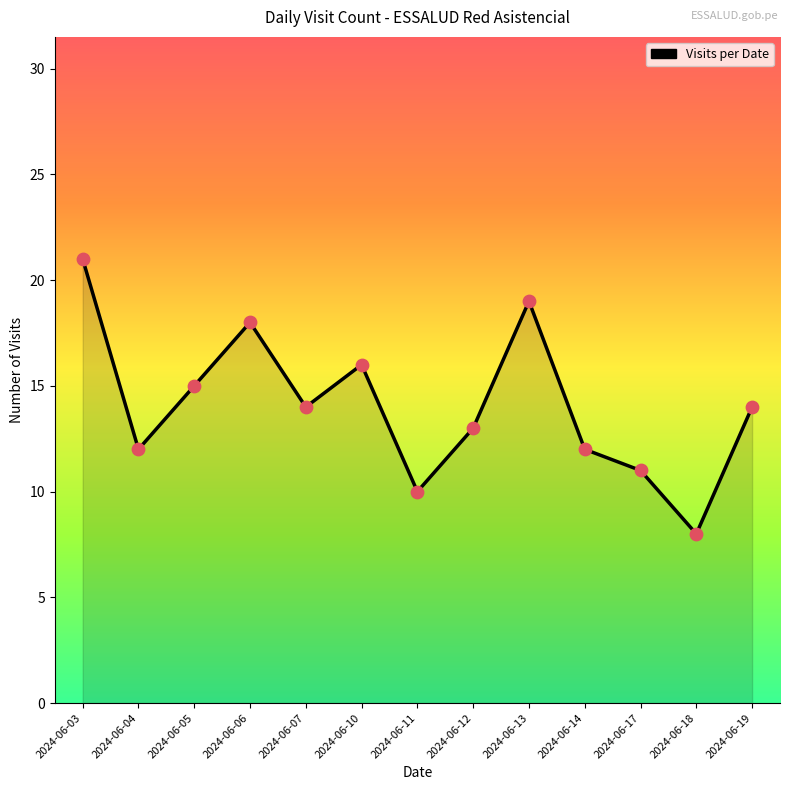

Which has a higher value, 2024-06-07 or 2024-06-14?

2024-06-07